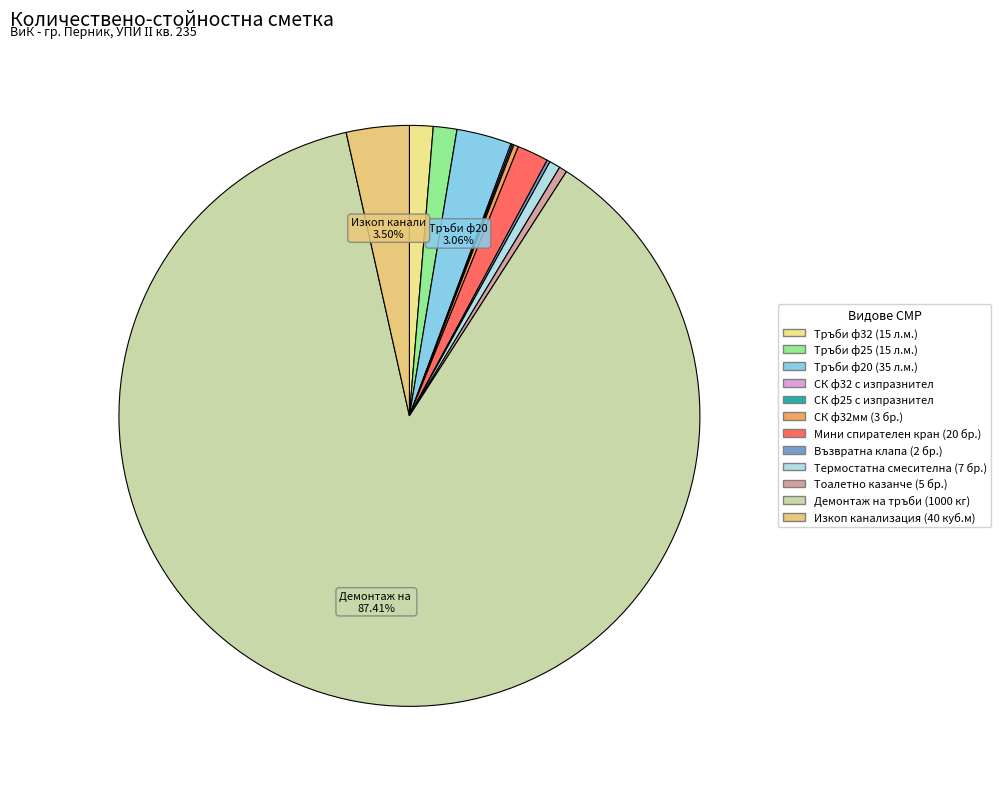

Does СК ф32 с изпразнител represent more than half of the total?

No